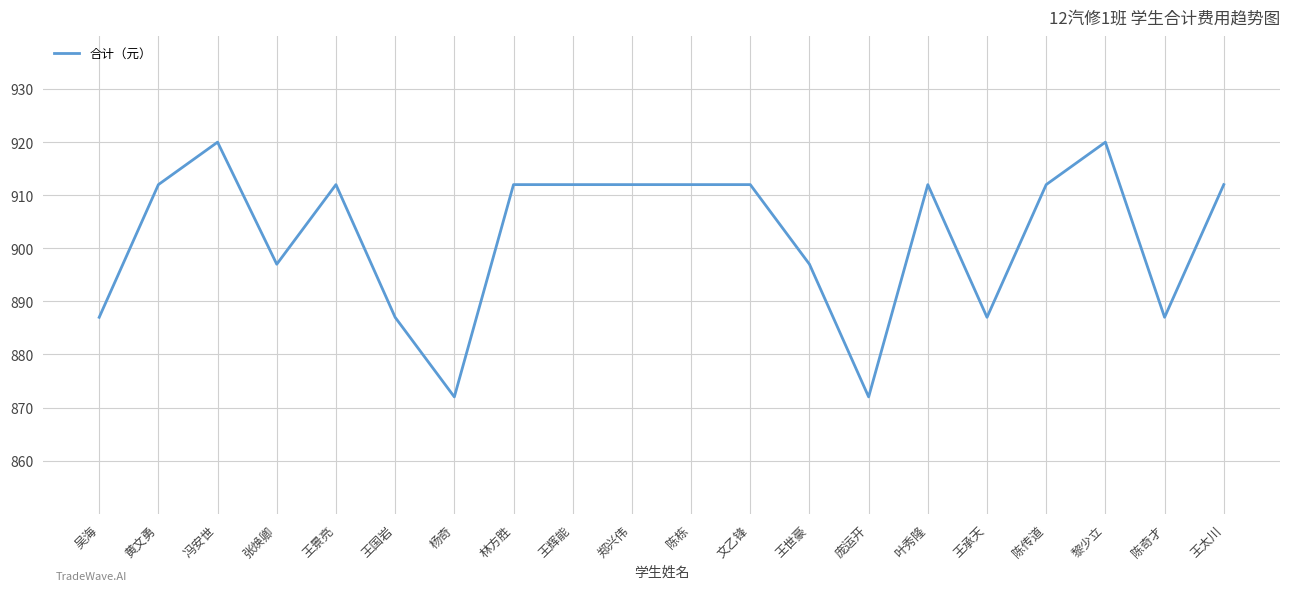

Read the value at 陈奇才.

887